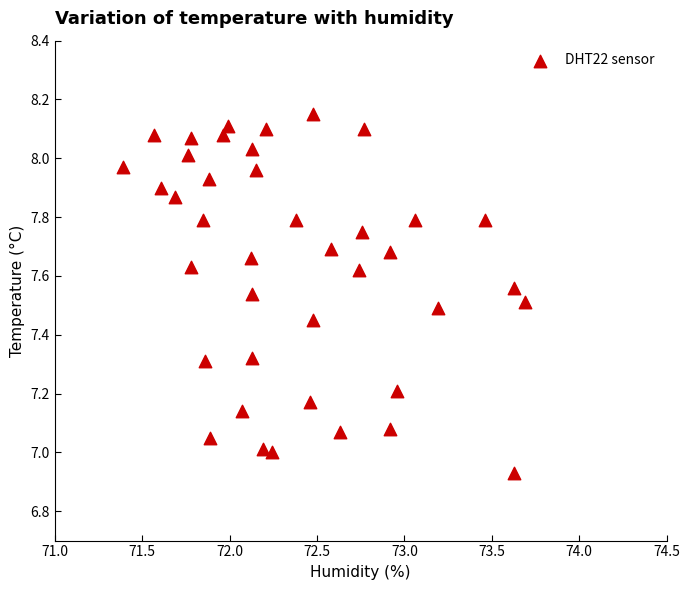

What is the range of Y values (max minus min)?

1.2